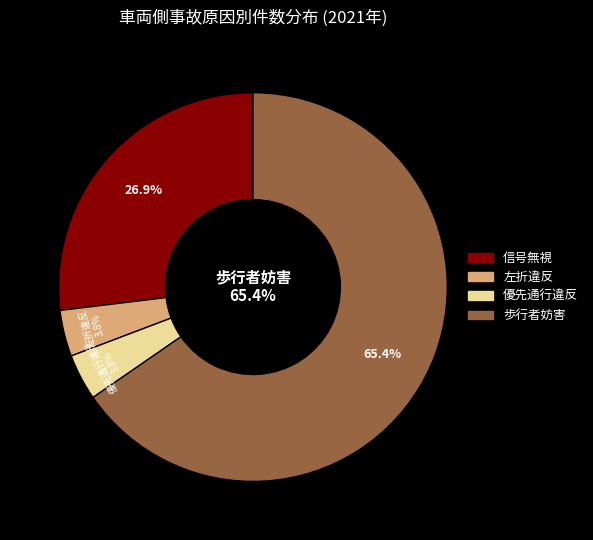

Is 歩行者妨害 the majority of the pie?

Yes